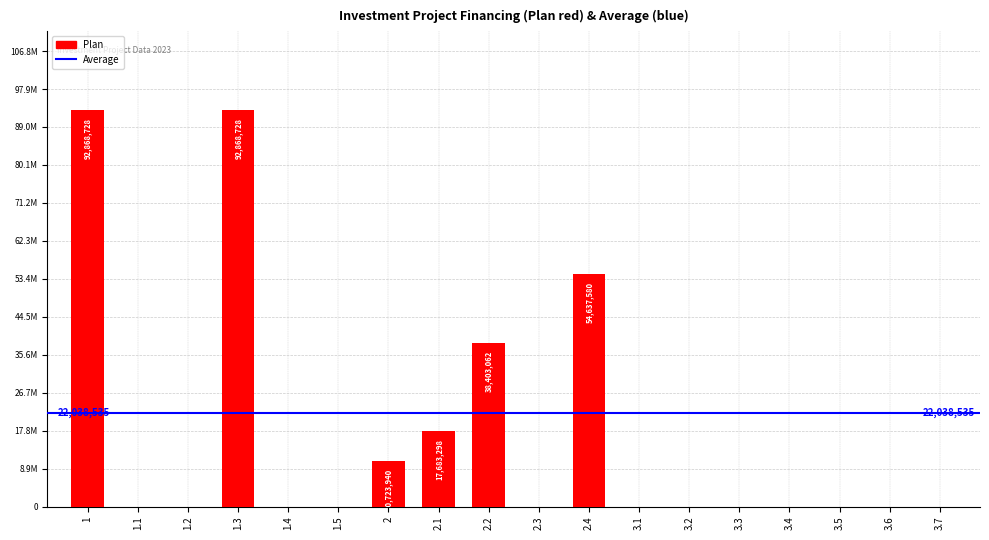

Are the bars horizontal?

No